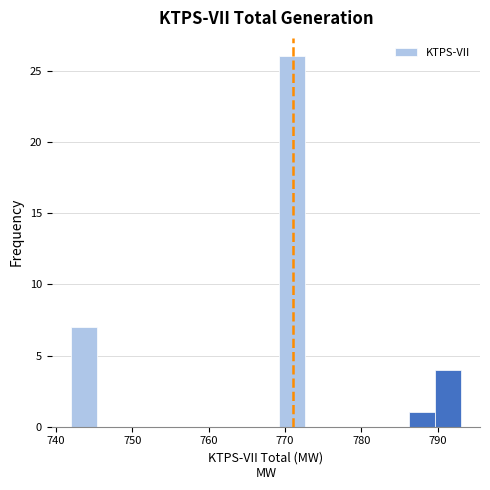

Read against the x-axis, roughly where is the centre of the tallest bar?

771